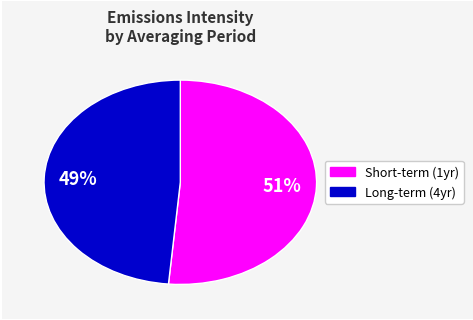

To the nearest percent, what is the average slice percentage?

50%